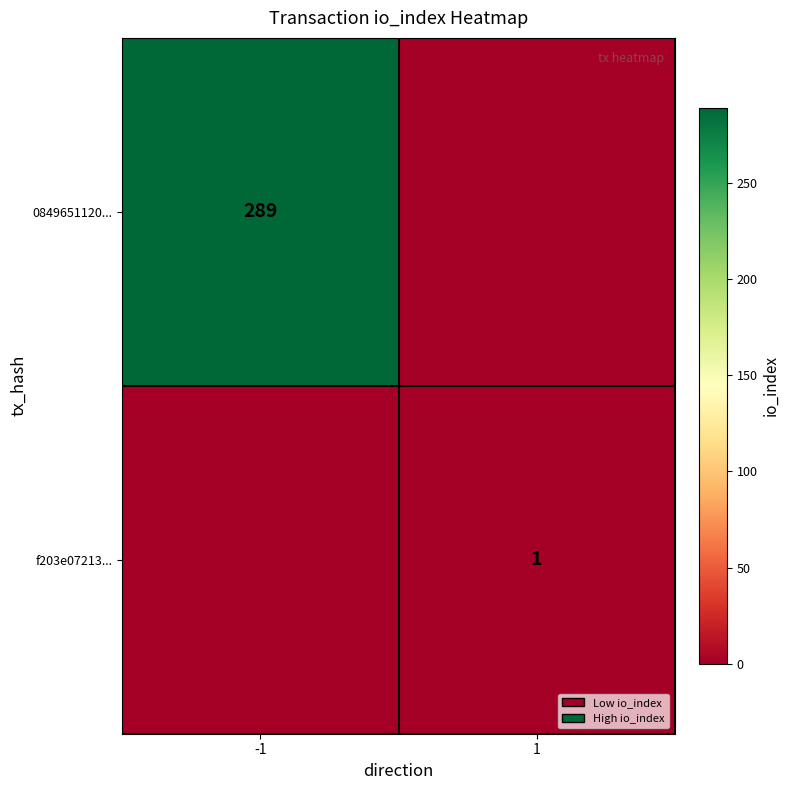

Is the value of 0849651120... at -1 greater than the value of f203e07213... at 1?

Yes